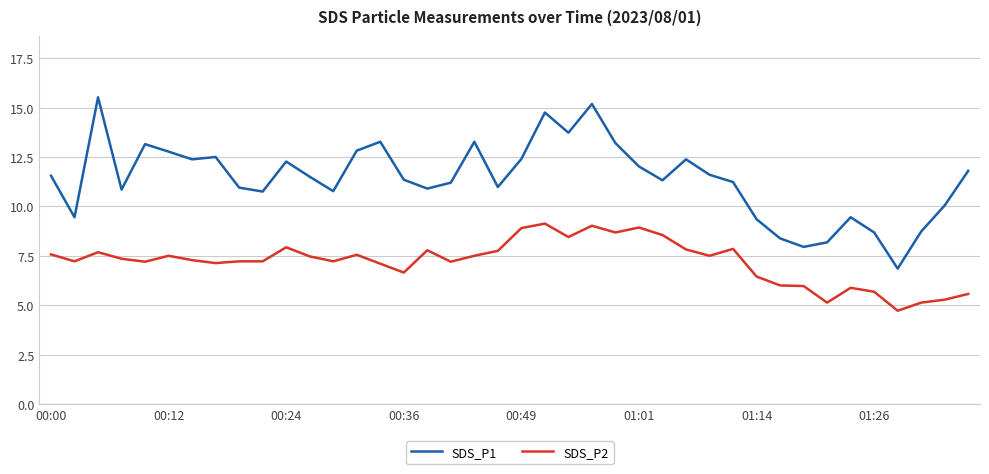

What is the difference between the second highest and second lowest values in the SDS_P1 series?

7.2